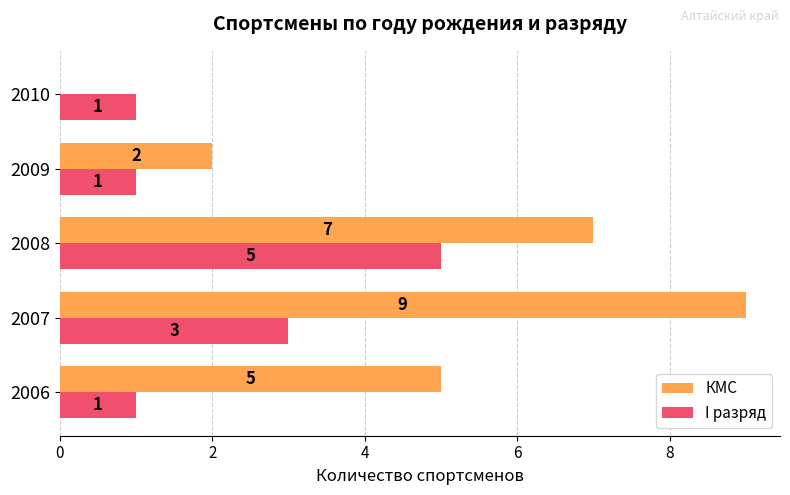

What is the sum of all I разряд values?

11